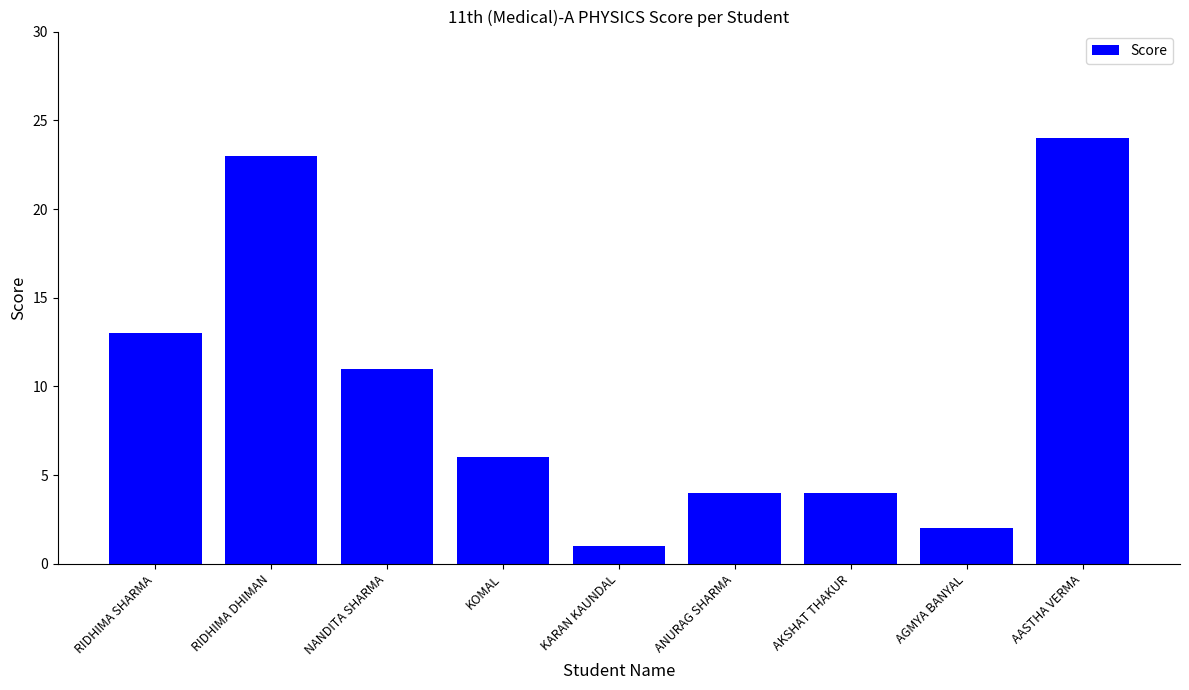

Which category has the highest value across all series?

AASTHA VERMA